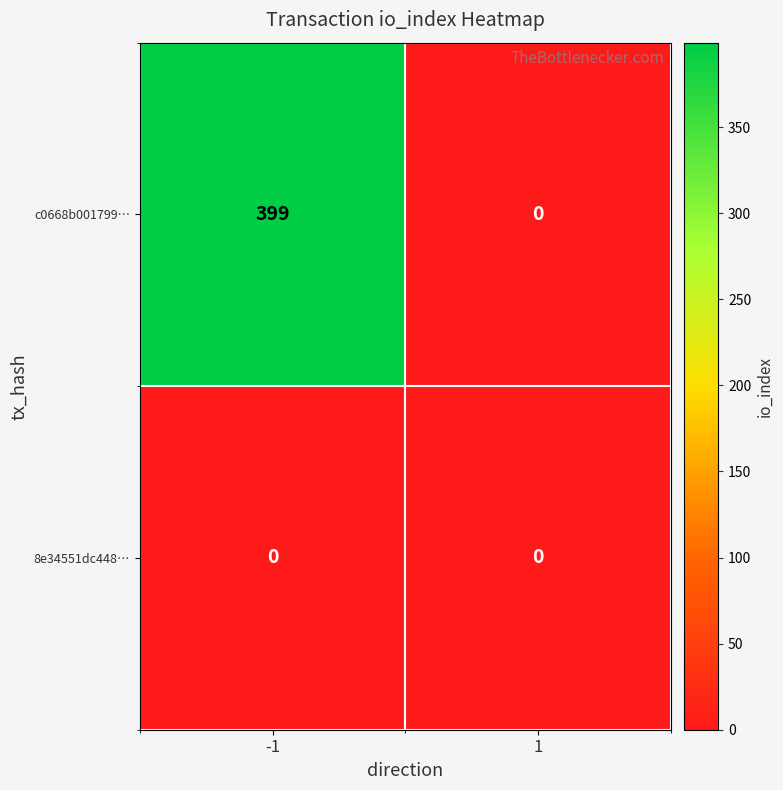

The value of c0668b001799… at 1 is -184. True or false?

False